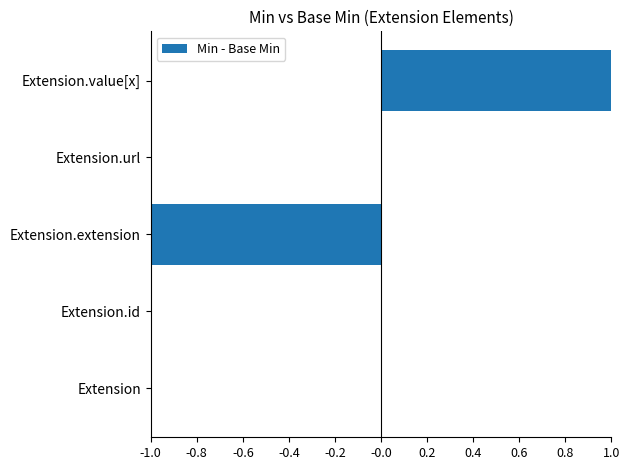

Which category has the highest value across all series?

Extension.value[x]